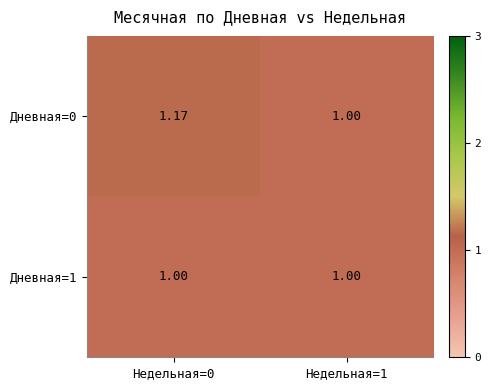

What is the spread (max minus min) of values at Недельная=0?

0.2